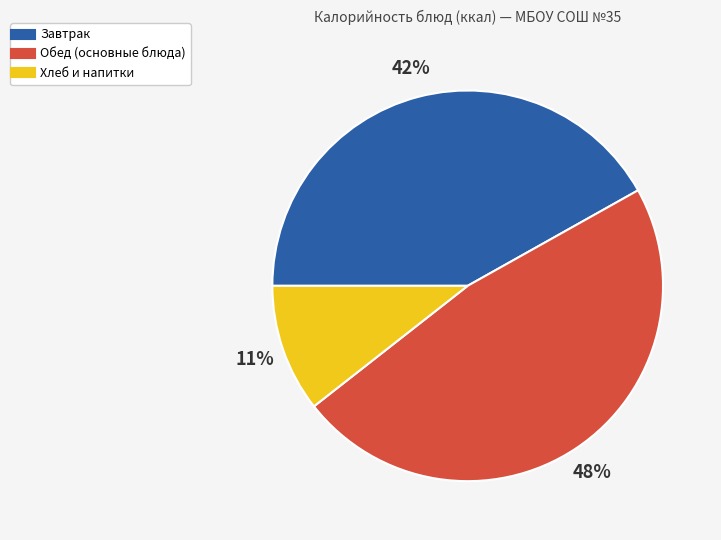

Is there a majority slice in this chart?

No